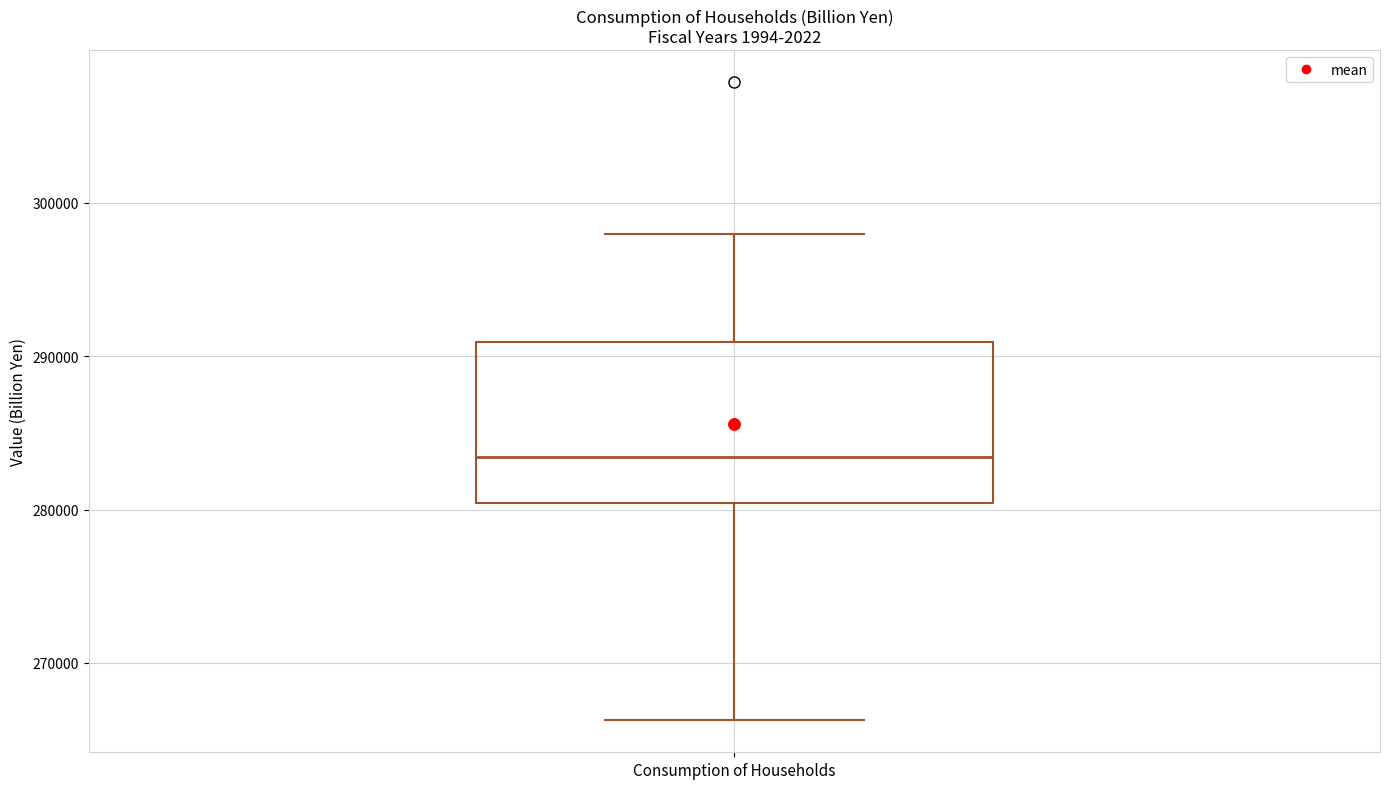

Read this box plot against the y-axis: the position of the median line, the range covered by the box, and the ends of both whiskers. The values are not printed on the chart, so give them approximately, as read against the axis.

median 283000, box 280000 to 291000, whiskers 266000 to 298000